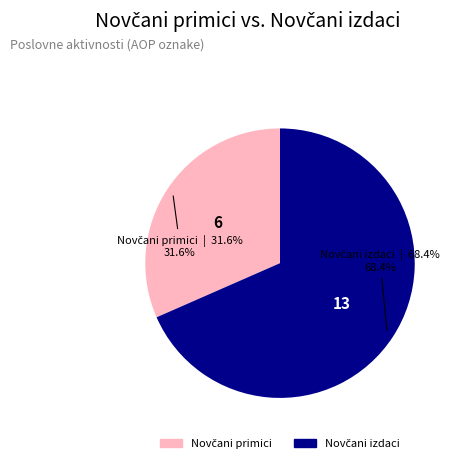

Is there a majority slice in this chart?

Yes